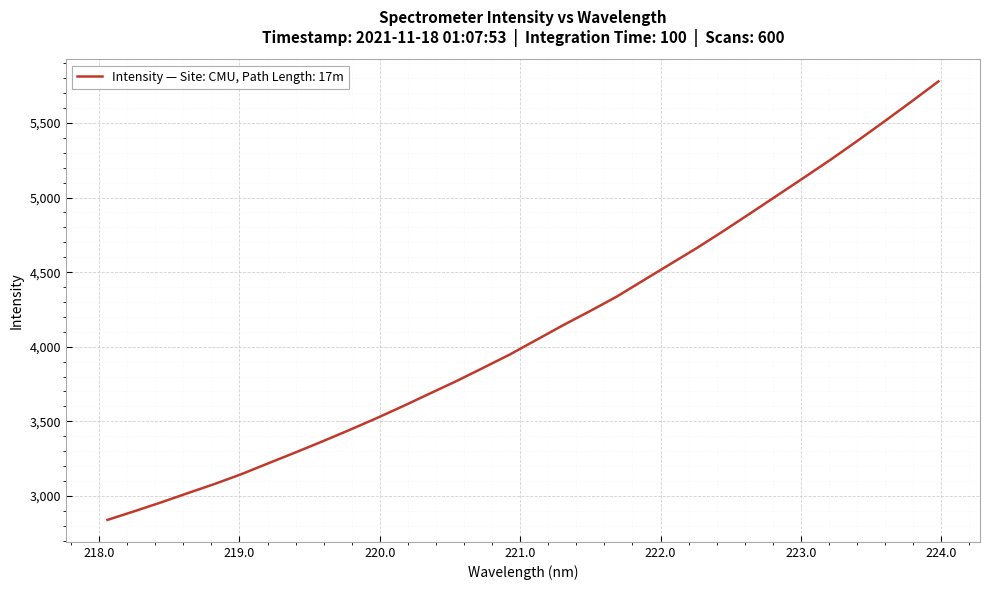

What is the difference between the maximum and minimum values?

2939.5